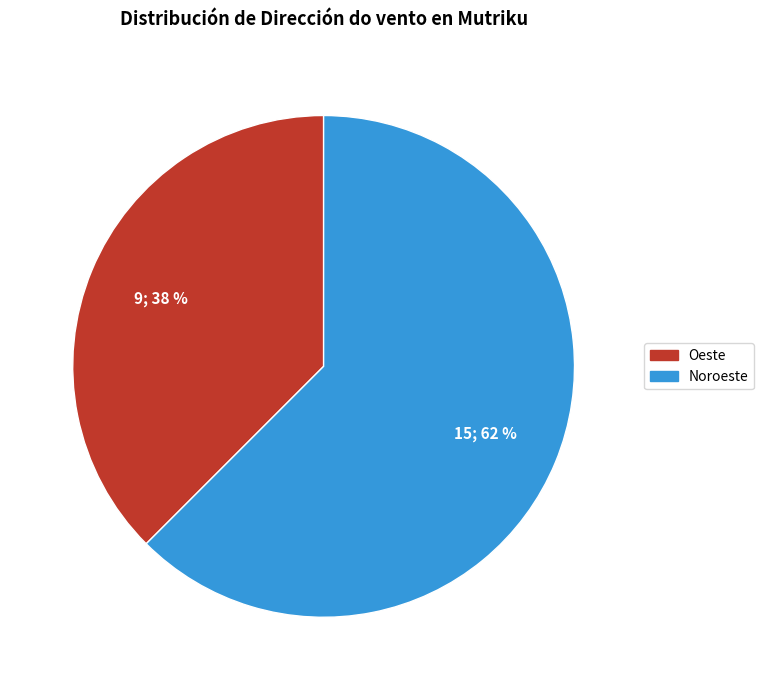

Do Noroeste and Oeste together represent more than half of the pie?

Yes